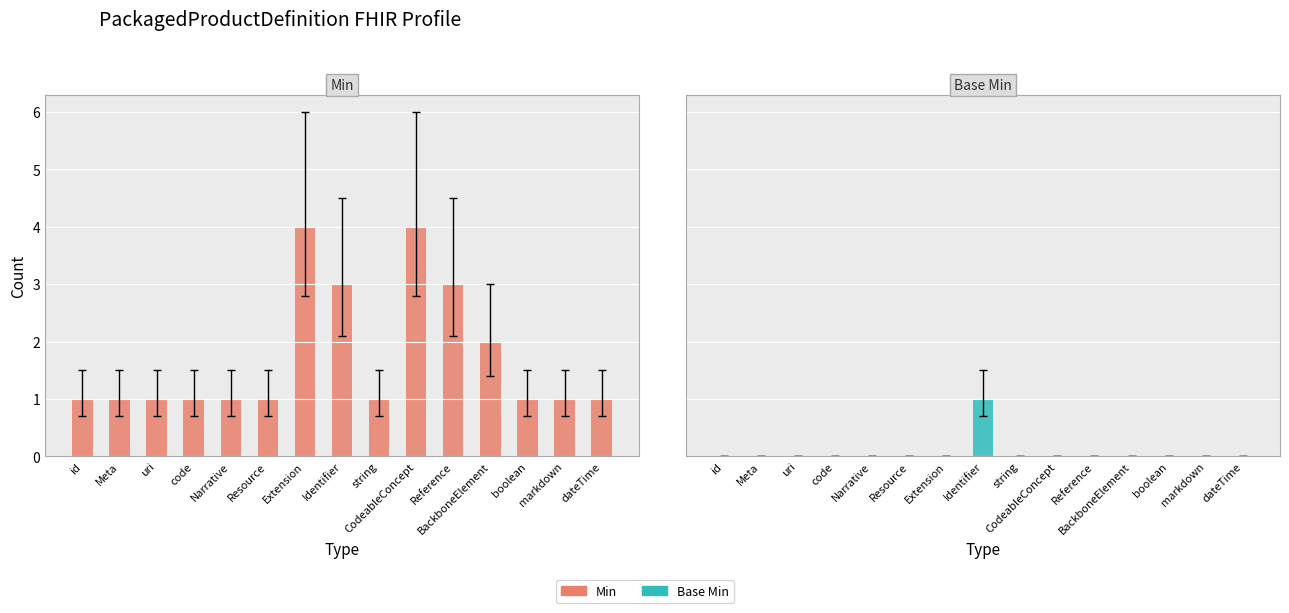

What is the difference between the highest and lowest values at Reference?

3